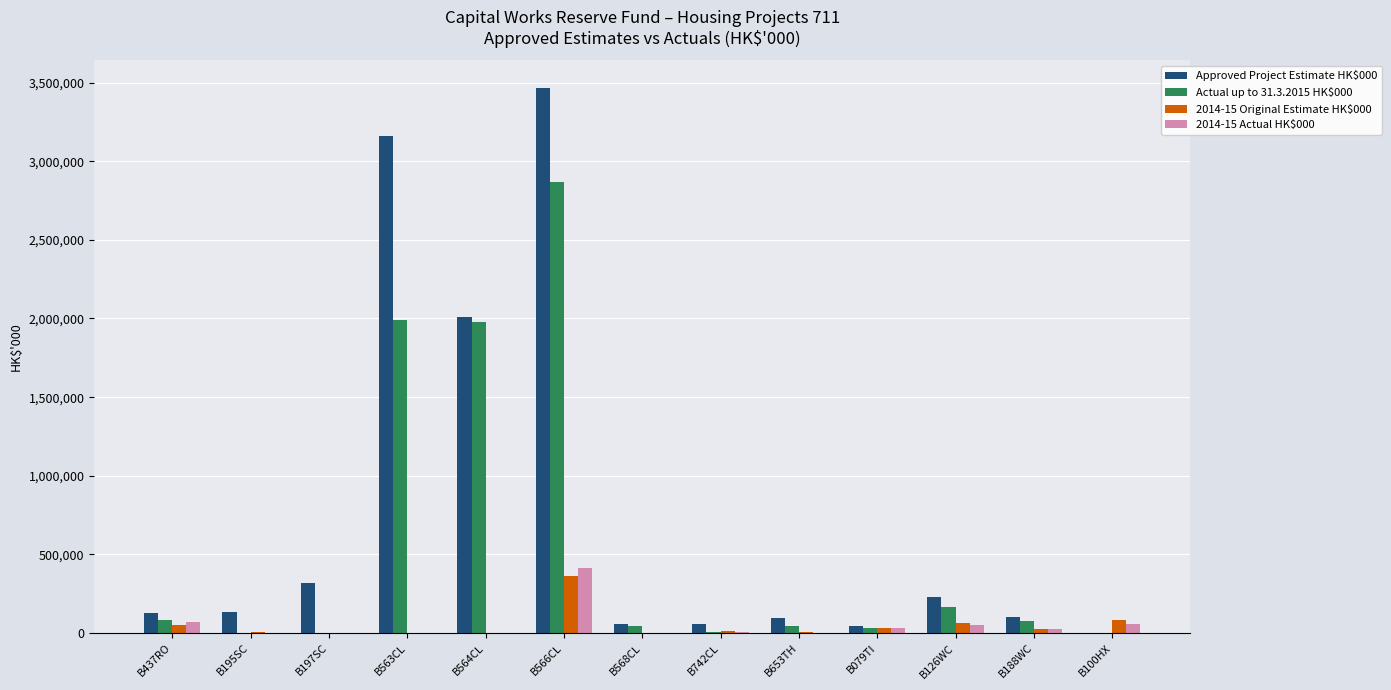

What is the sum of the Approved Project Estimate HK$000 values at B653TH and B195SC?

231000